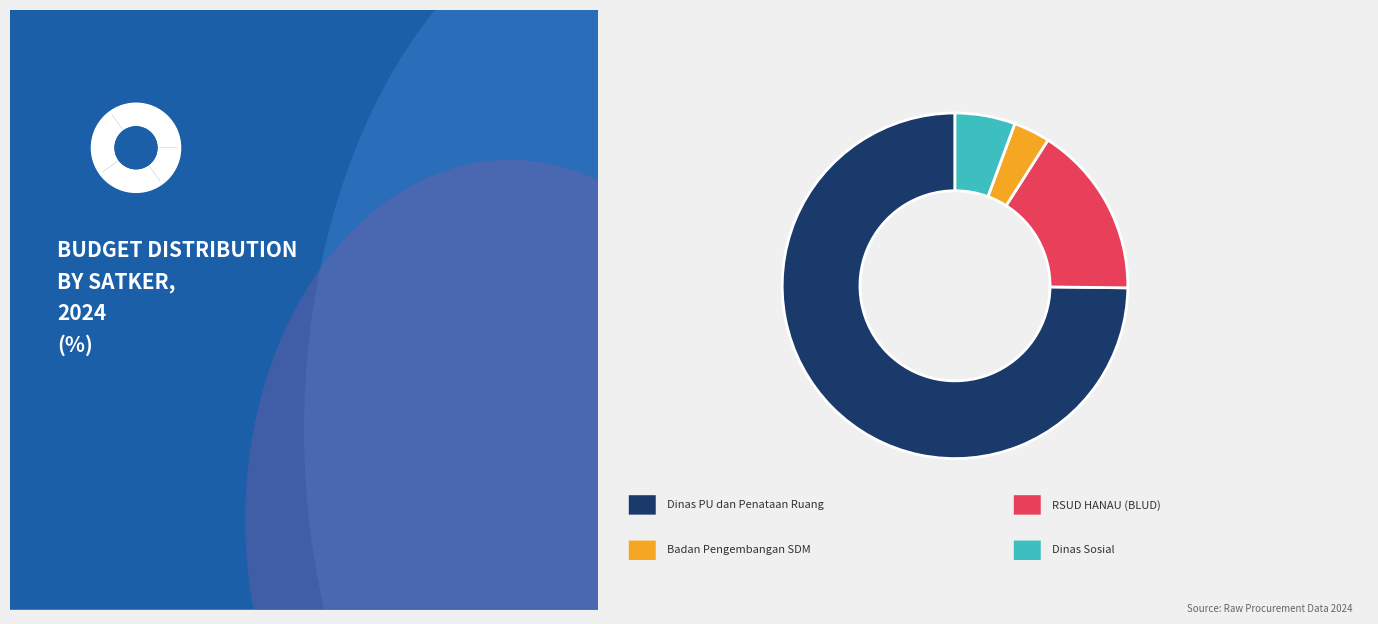

To the nearest percent, what portion does Badan Pengembangan Sumber Daya Manusia represent?

3%